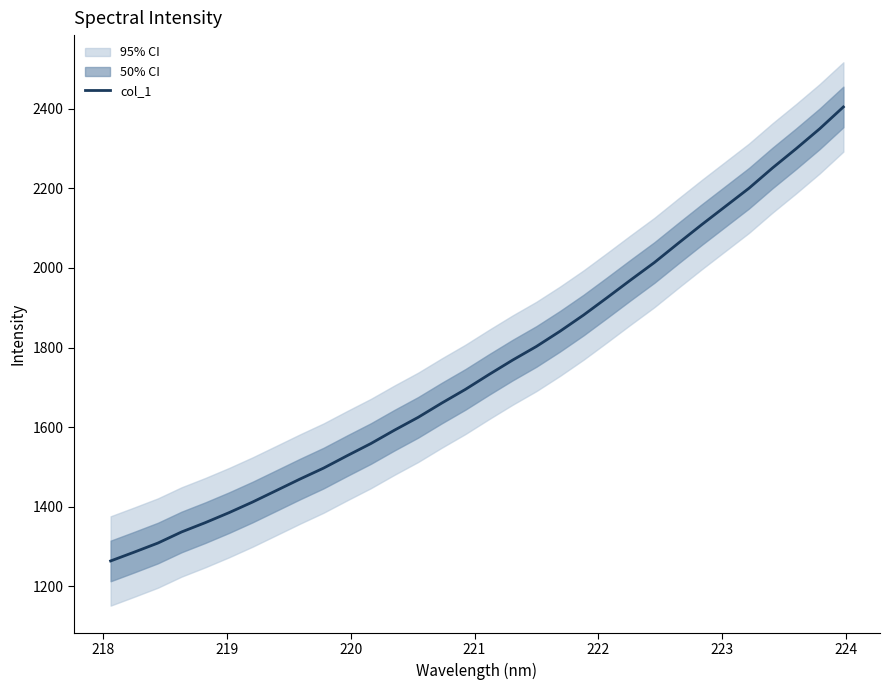

What is the lowest value of the col_1 series?

1264.0